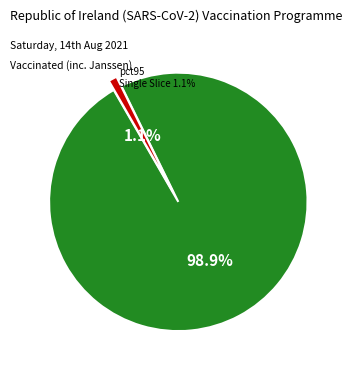

Which slice is the smallest?

pct95